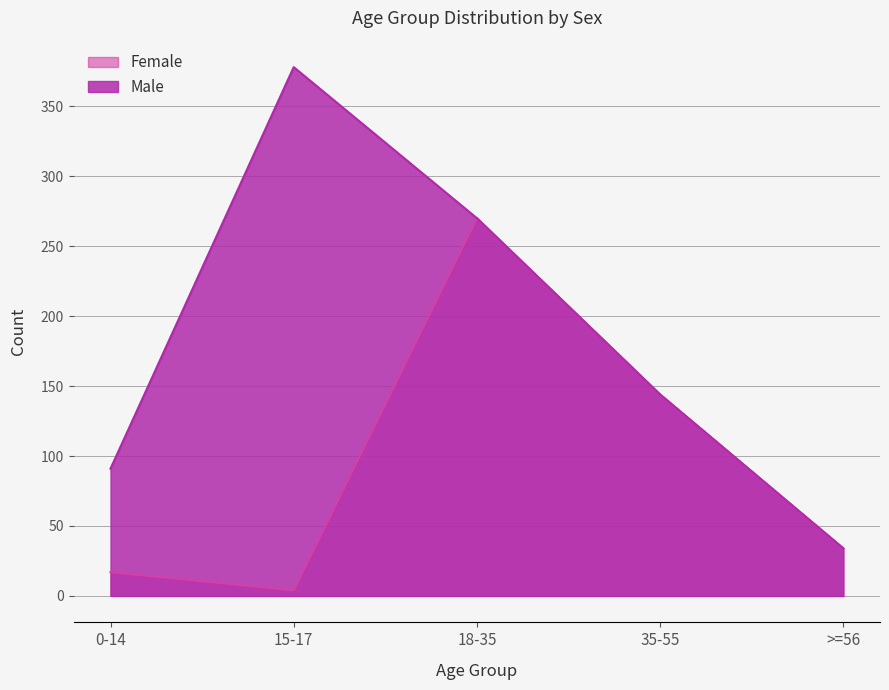

True or false: Female has a value of 85 at 35-55.

False